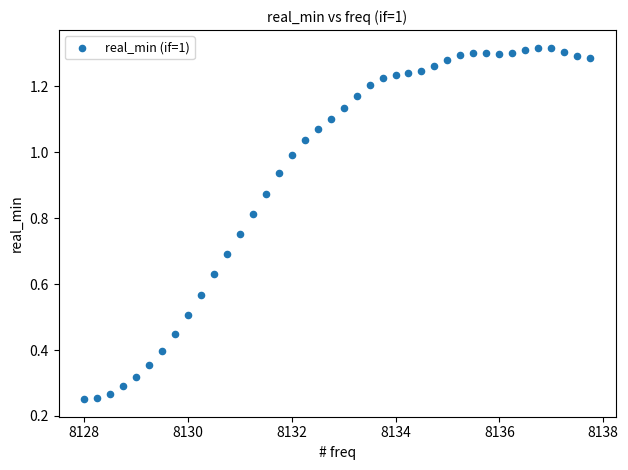

Count the number of points in this scatter plot.

40